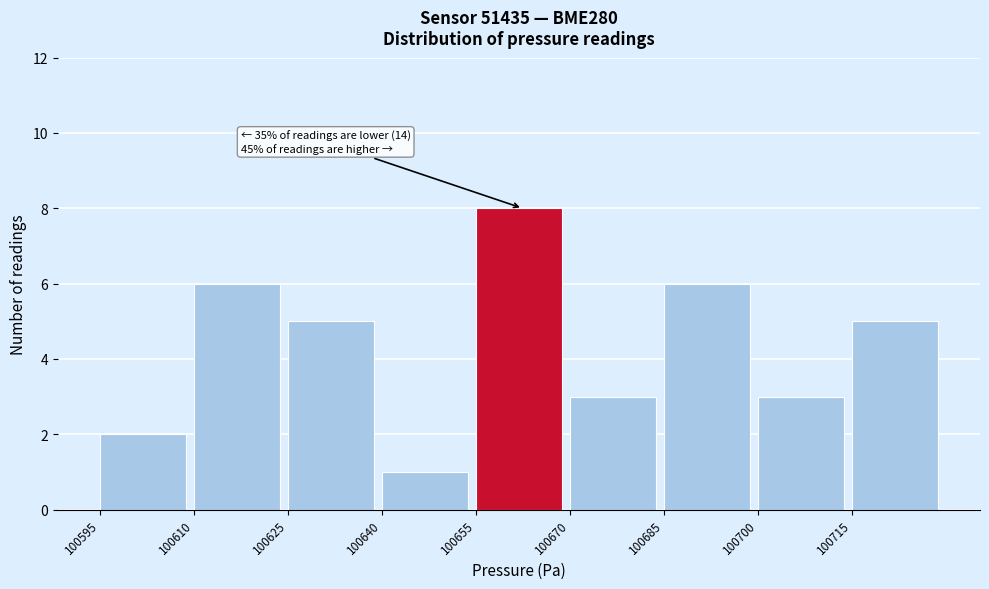

Over which range of the x-axis is the bar tallest?

100655 to 100670